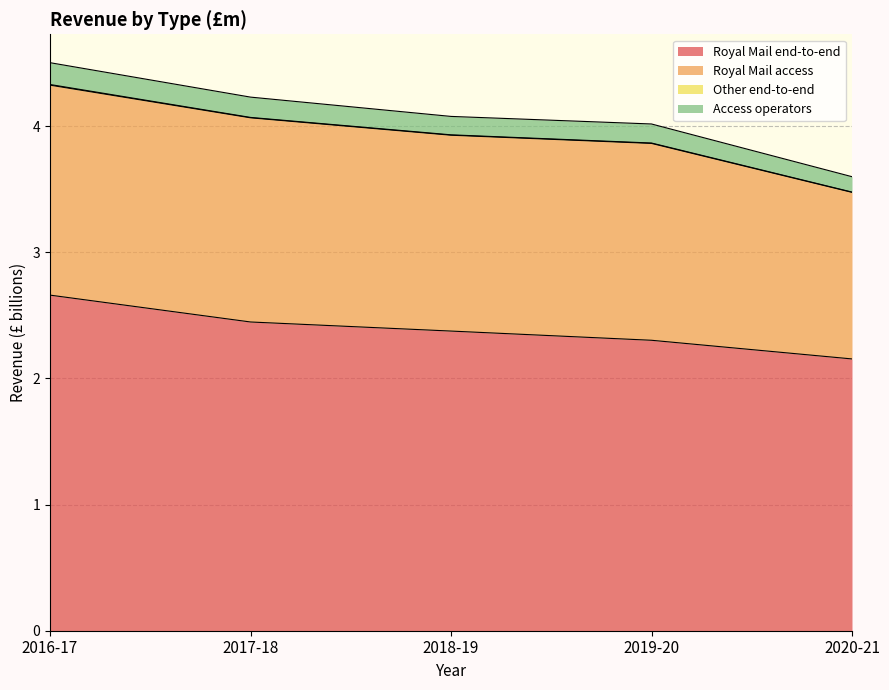

What is the difference between the maximum and minimum values in the Royal Mail end-to-end series?

0.5